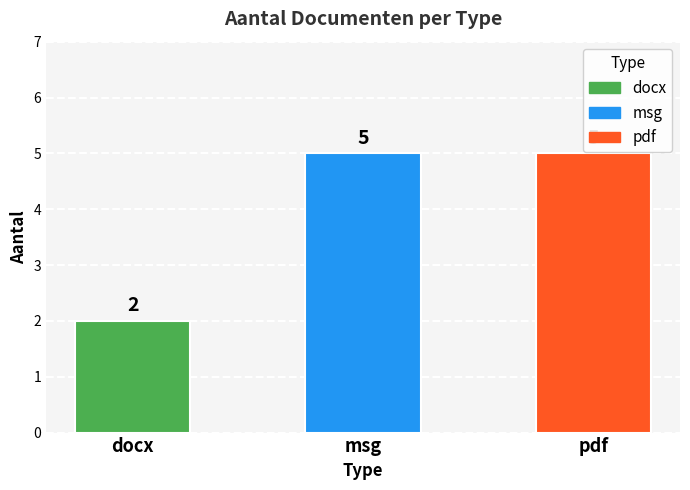

Are the bars grouped side by side (vs. stacked)?

No